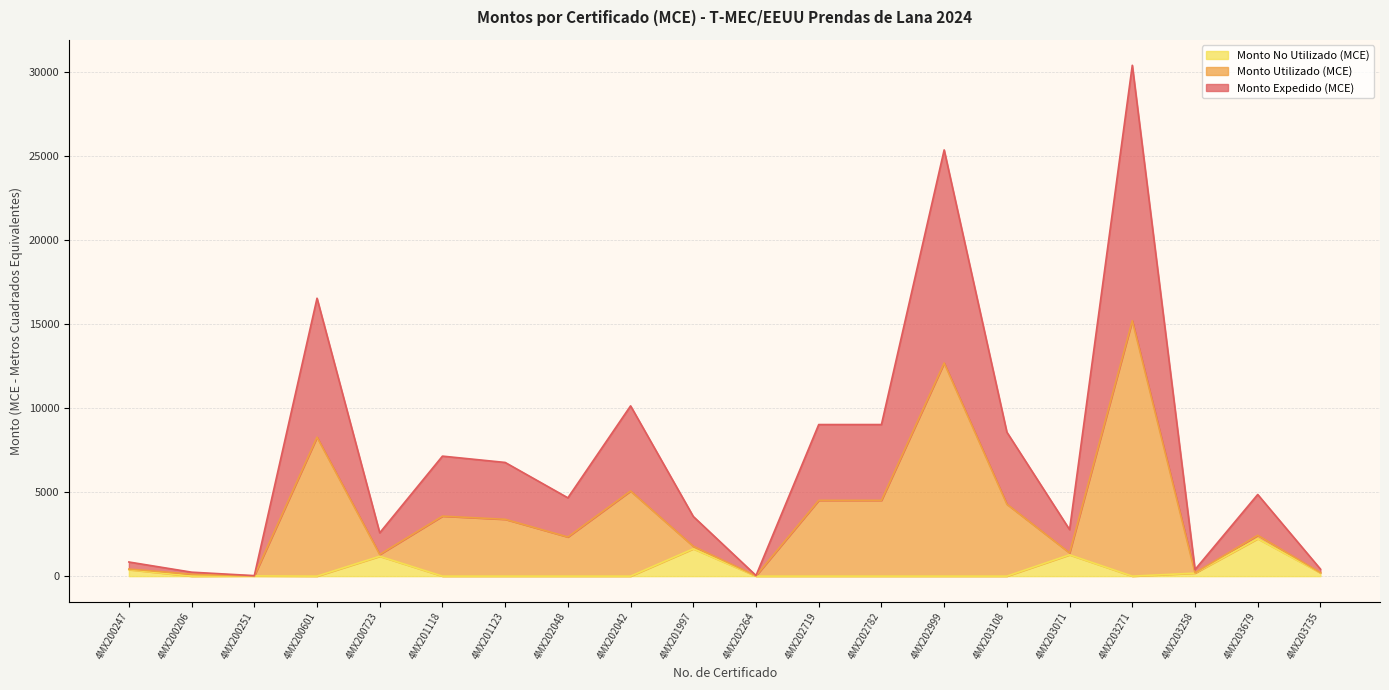

How many lines are shown in the chart?

3